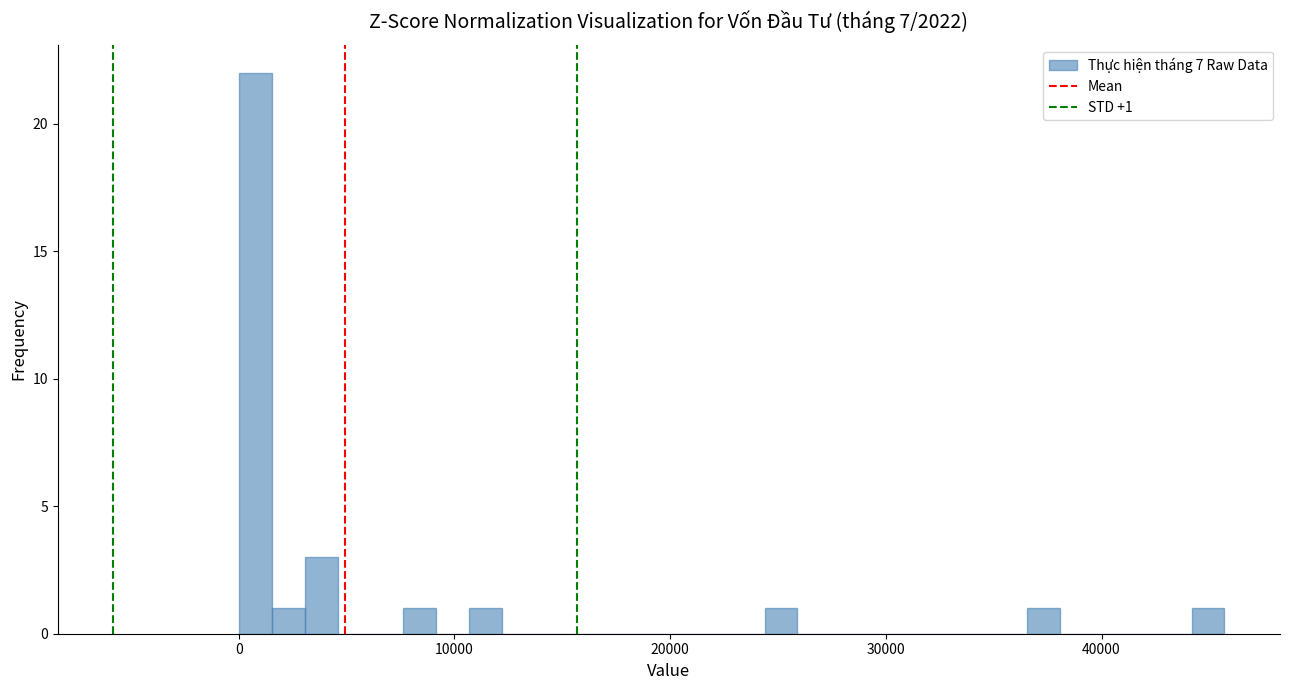

Around what value on the x-axis is the tallest bar? Give the approximate position of its centre, as read against the axis.

1000